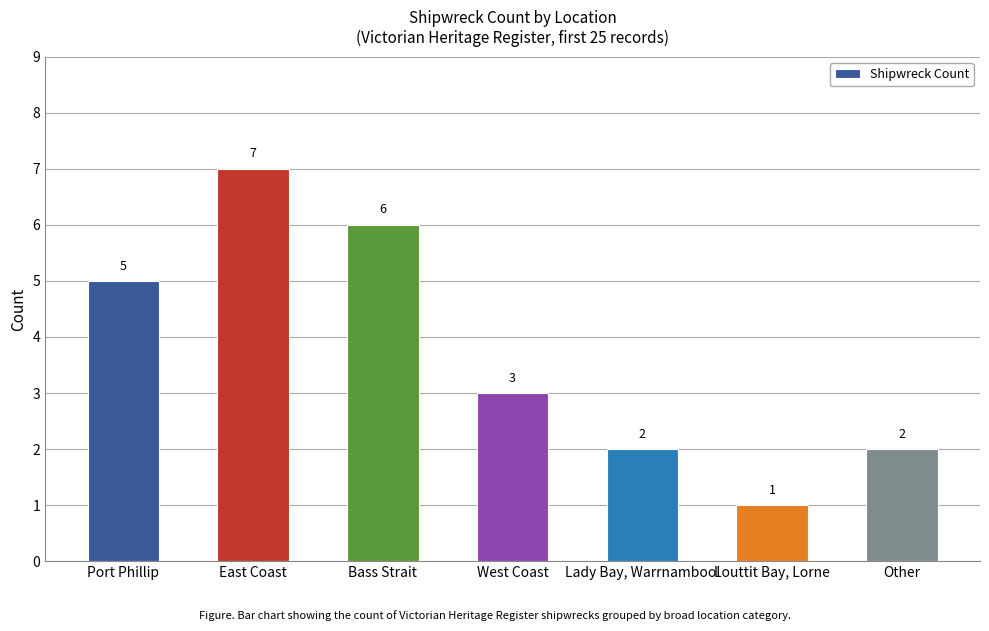

What is the difference between the maximum and minimum values?

6